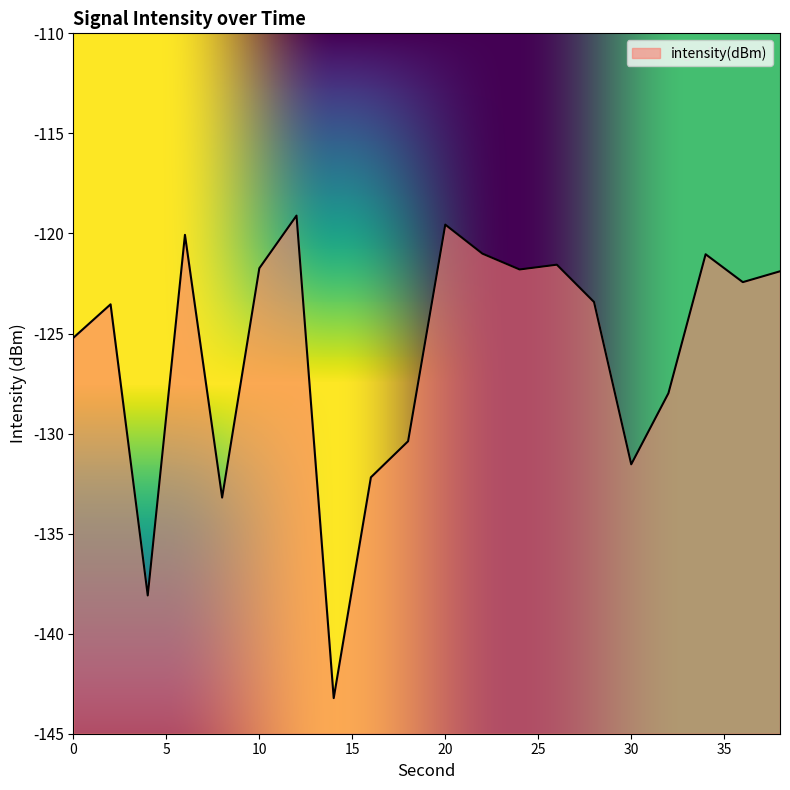

What is the difference between the maximum and minimum values?

24.1